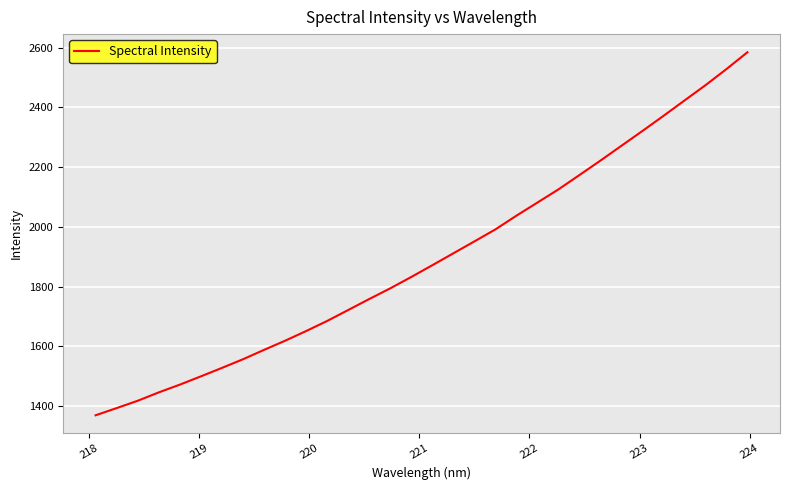

What is the difference between the maximum and minimum values?

1215.7